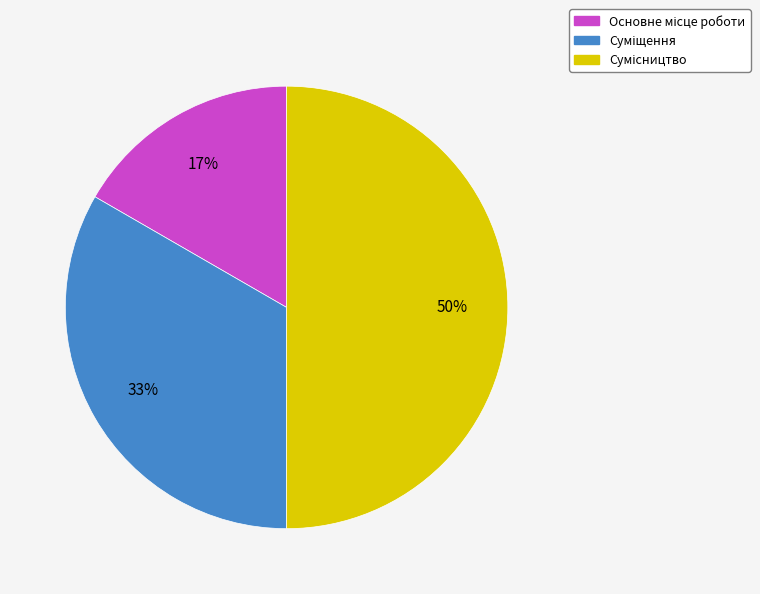

To the nearest percent, what is the average slice percentage?

33%